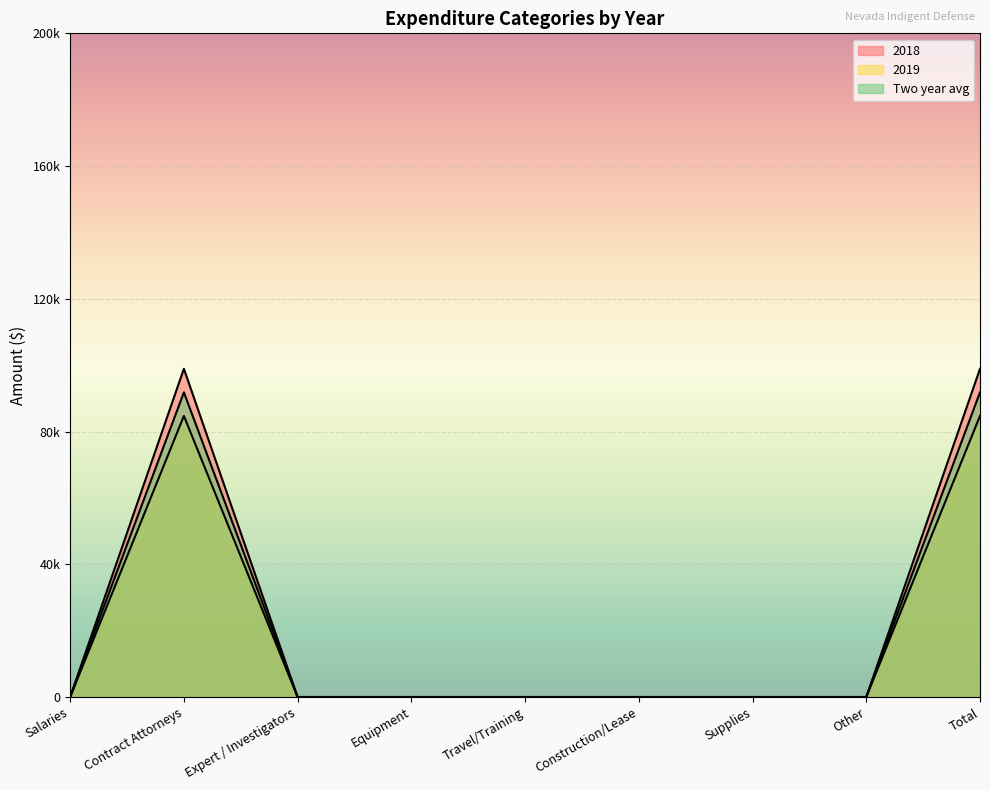

Rank the series at Total from highest to lowest value.

2018, Two year avg, 2019